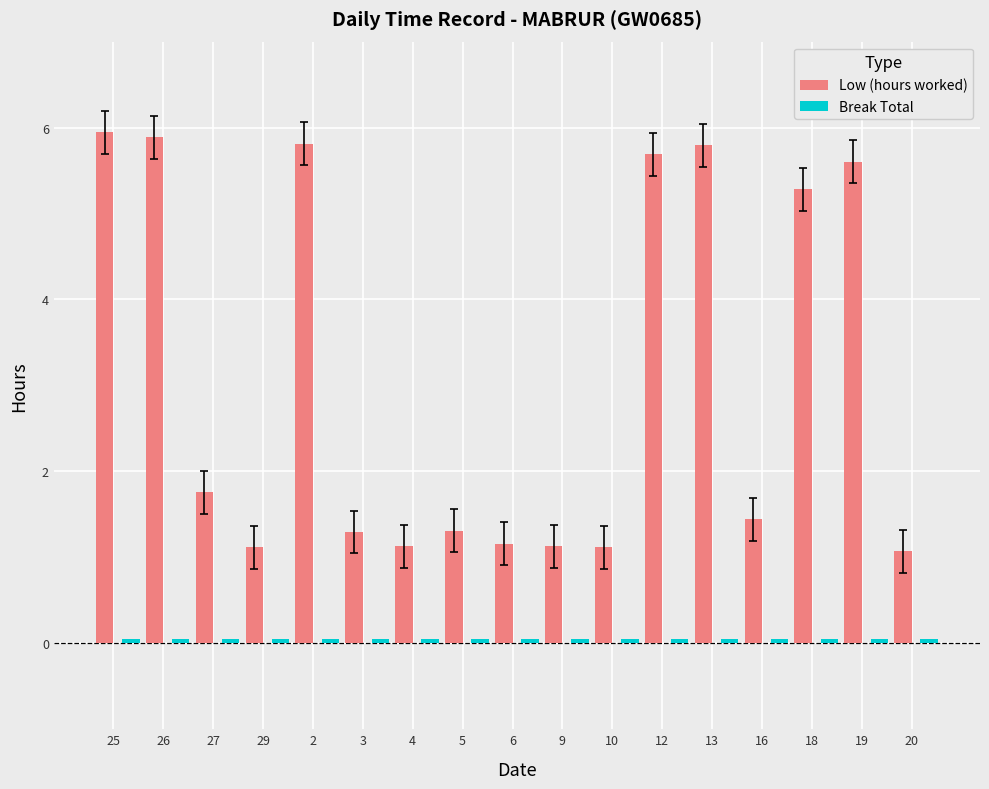

What position from the right is 10?

7